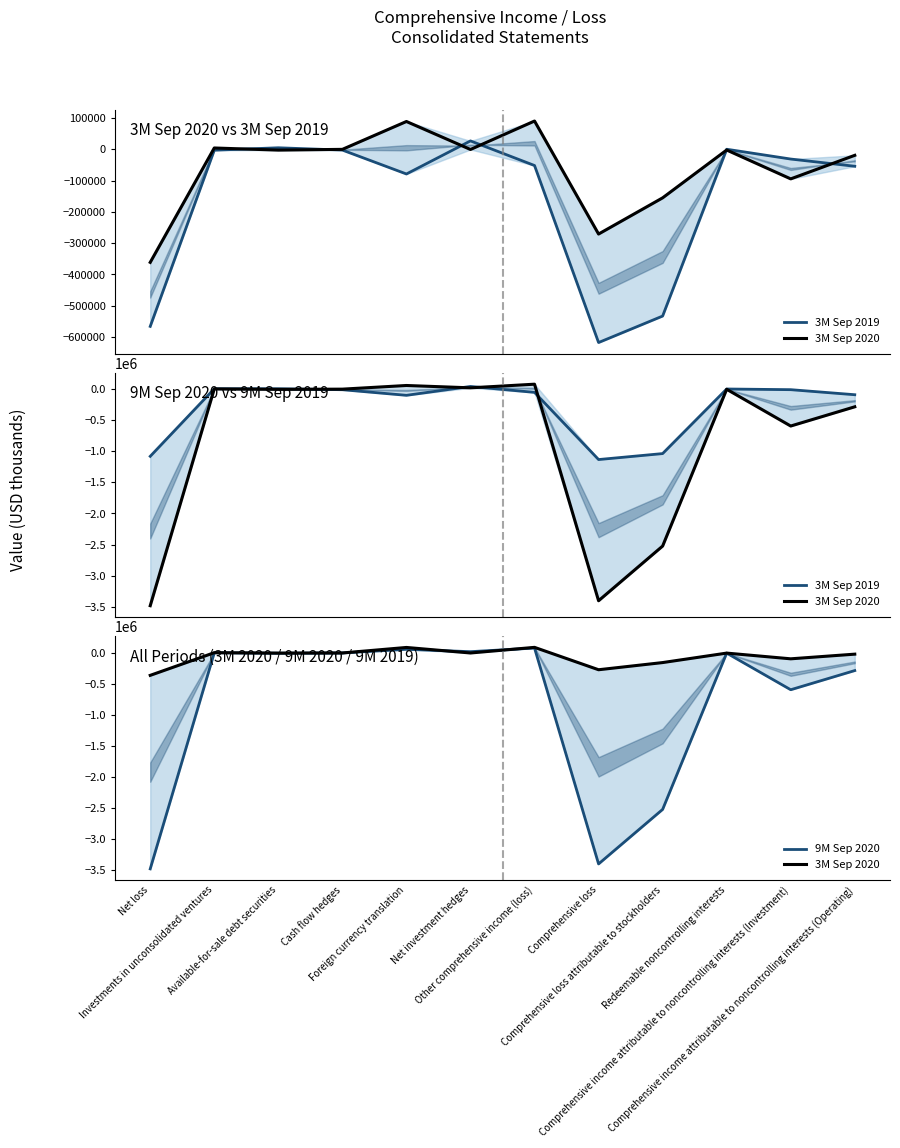

Rank the series by their average value, from lowest to highest.

9M Sep 2020, 3M Sep 2019, 3M Sep 2020